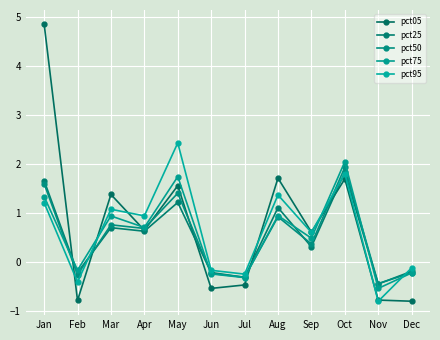

What is the difference between the pct75 values at Jul and Jan?

1.6